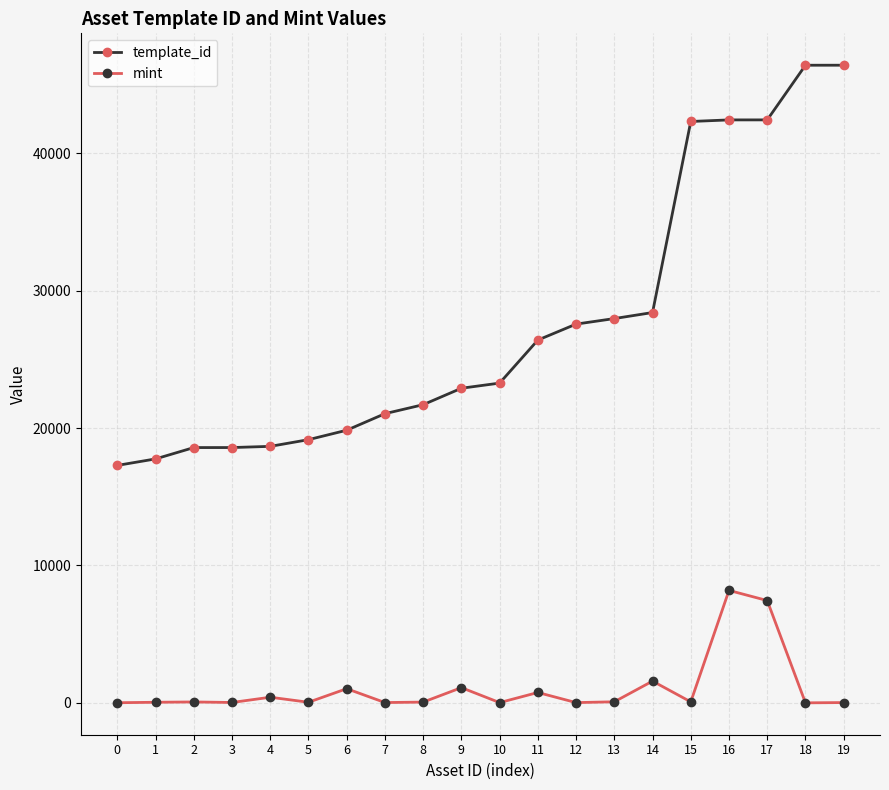

What is the maximum value shown in the chart?

46399